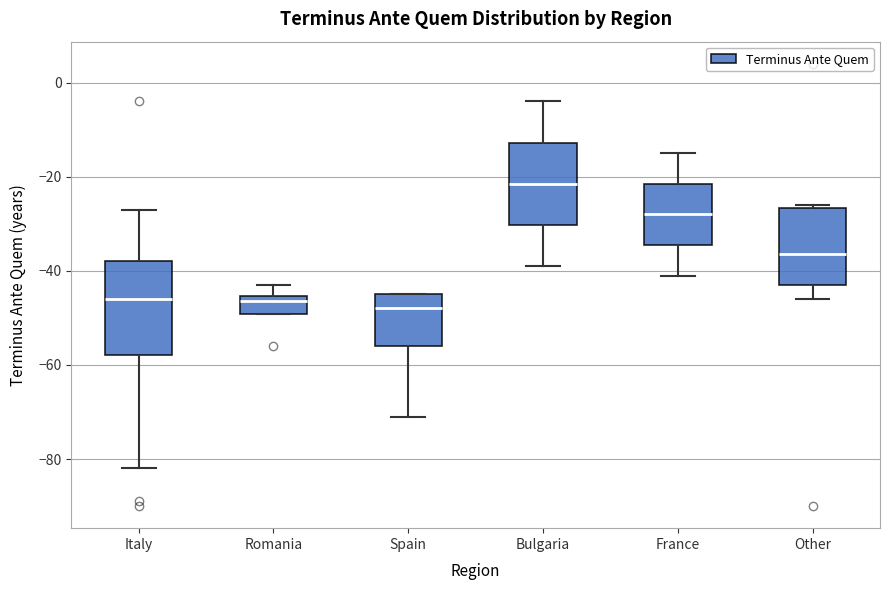

Where does the median line of the box for Italy sit on the y-axis? The values are not printed on the chart, so give them approximately, as read against the axis.

-46